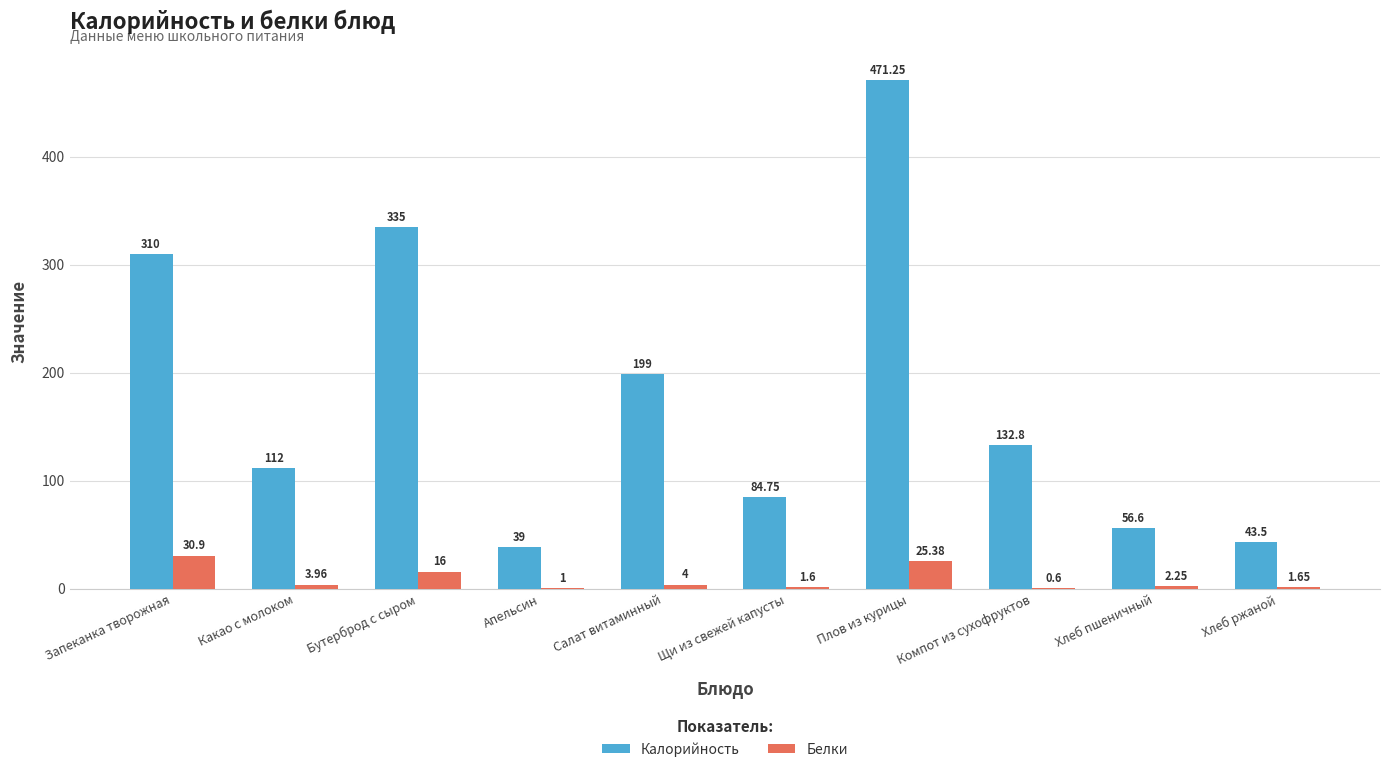

Is the value of Белки at Апельсин greater than the value of Калорийность at Компот из сухофруктов?

No